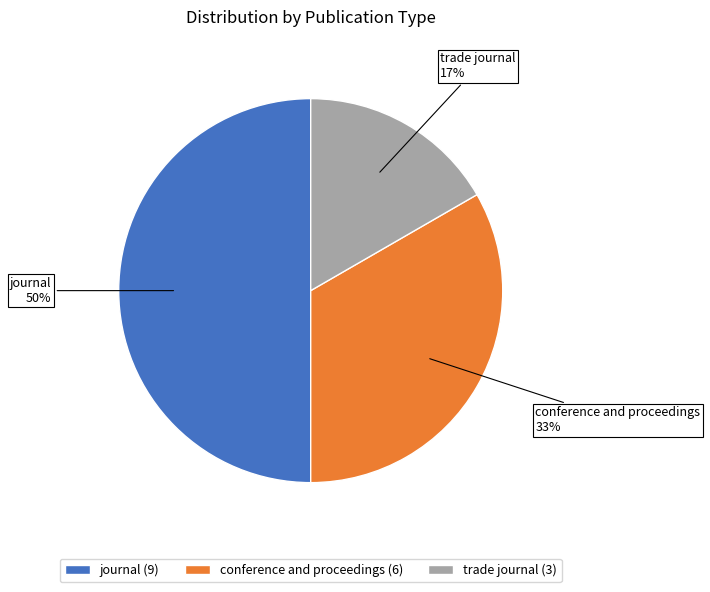

Which has a higher value, conference and proceedings or trade journal?

conference and proceedings